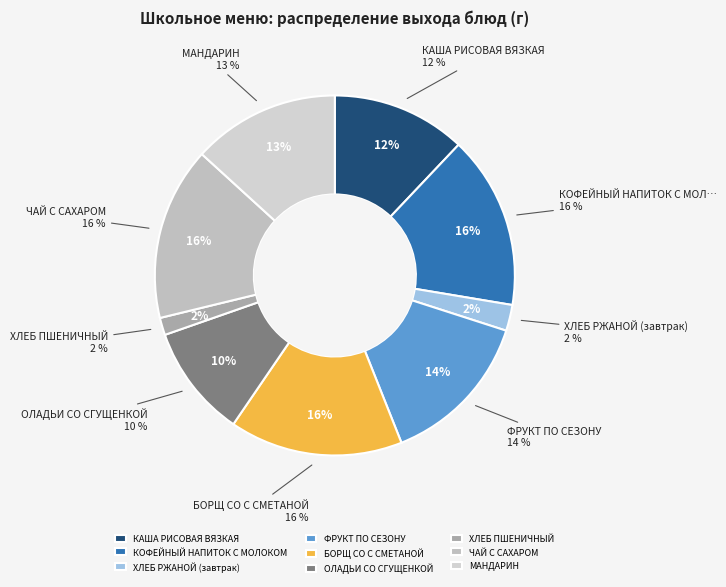

True or false: БОРЩ СО С СМЕТАНОЙ accounts for 16% of the total.

True